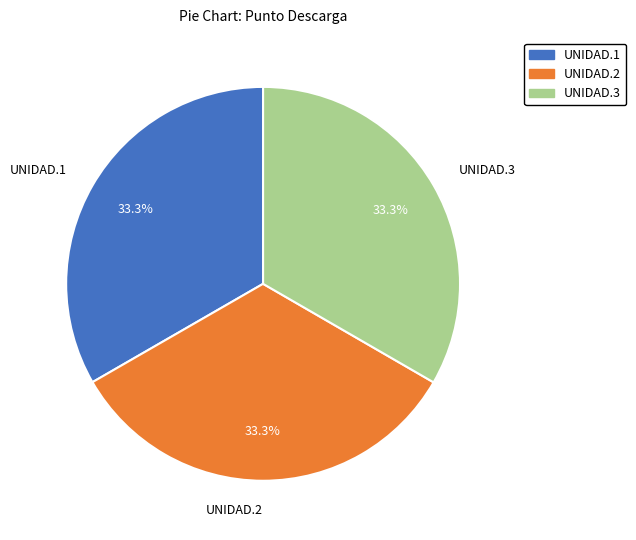

What percentage is NOT represented by UNIDAD.1?

66.7%